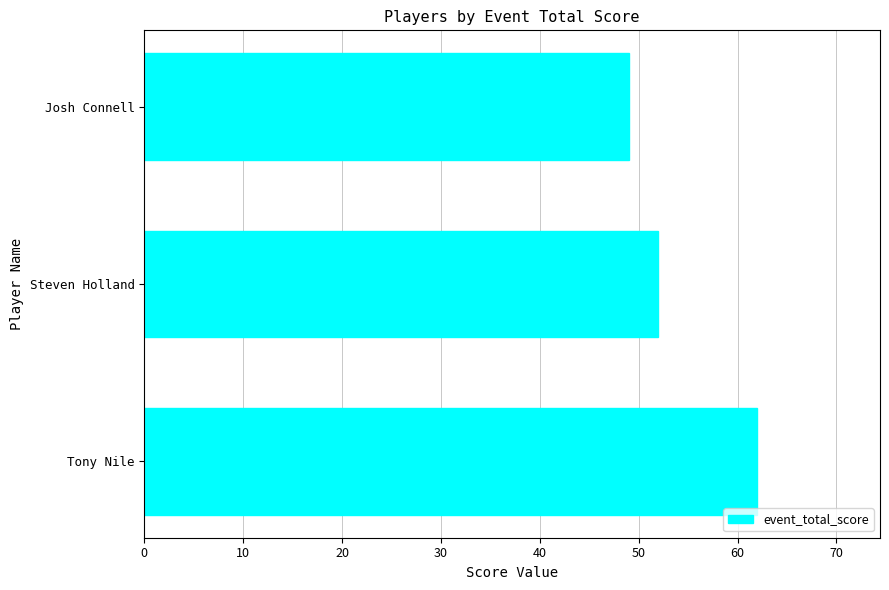

Are the bars horizontal?

Yes